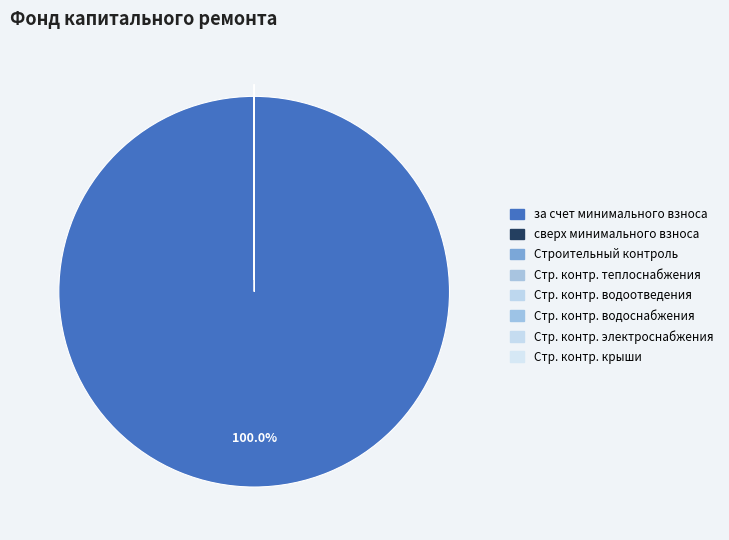

How many segments does this pie chart have?

8